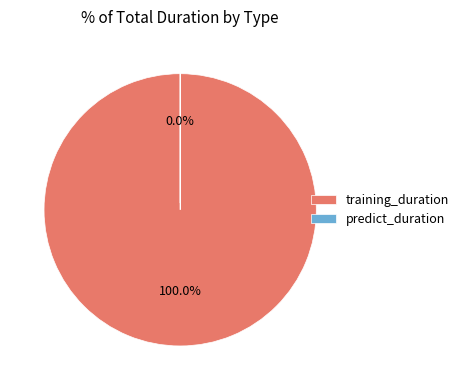

Rank the categories by value from highest to lowest.

training_duration, predict_duration